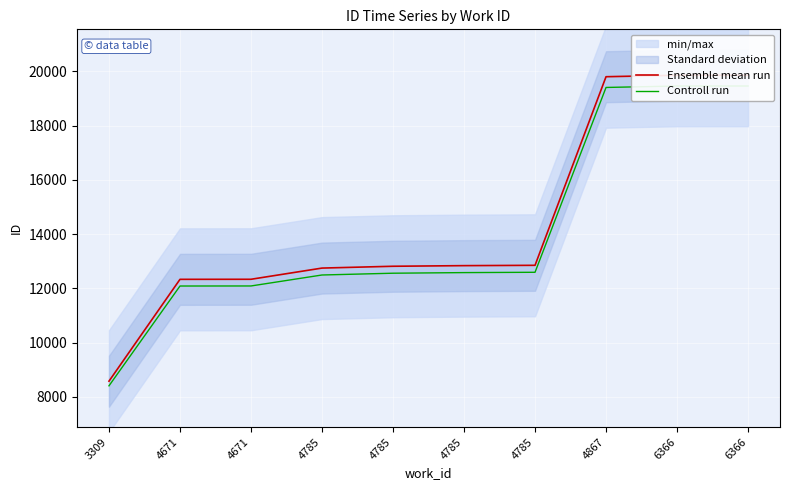

Rank the series by their average value, from highest to lowest.

Ensemble mean run, Controll run